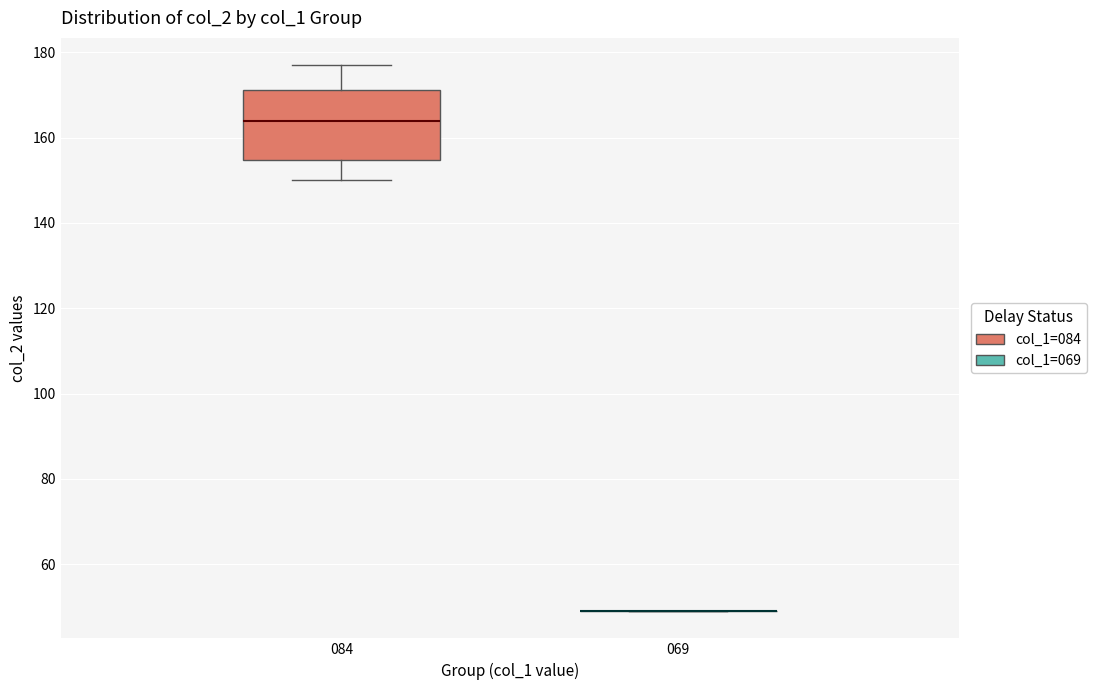

Reading left to right, transcribe this box plot: for each box, give where its median line is, the range the box spans, and where its two whiskers end, as read against the y-axis. The values are not printed on the chart, so give them approximately, as read against the axis.

084: median 164, box 154 to 172, whiskers 150 to 178
069: box collapsed to a line at 50, whiskers 50 to 50